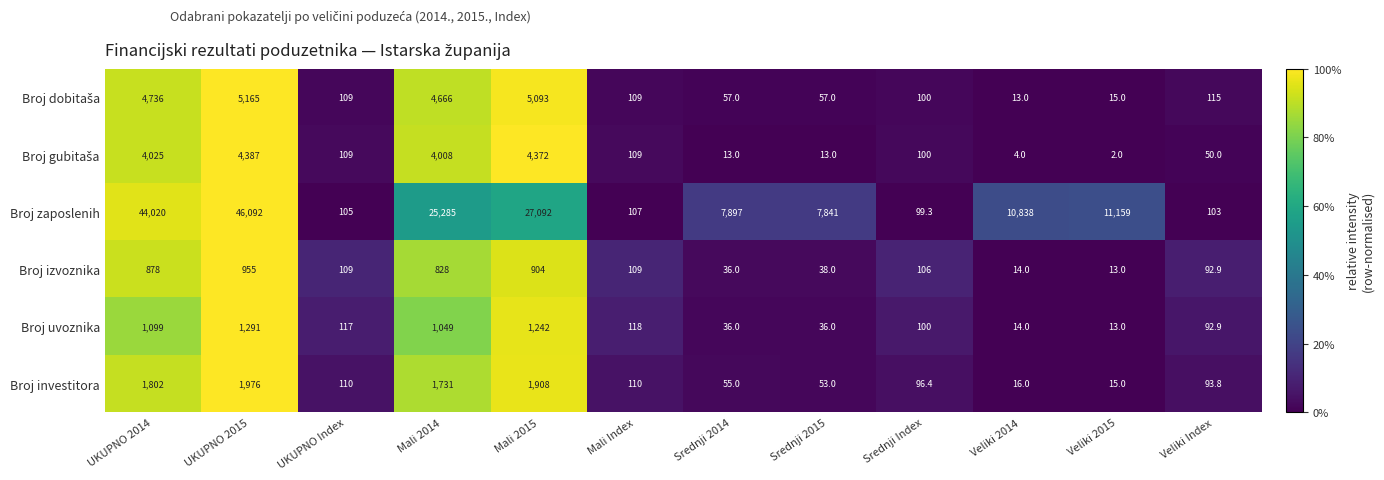

Which series has the largest total across all categories?

Broj zaposlenih